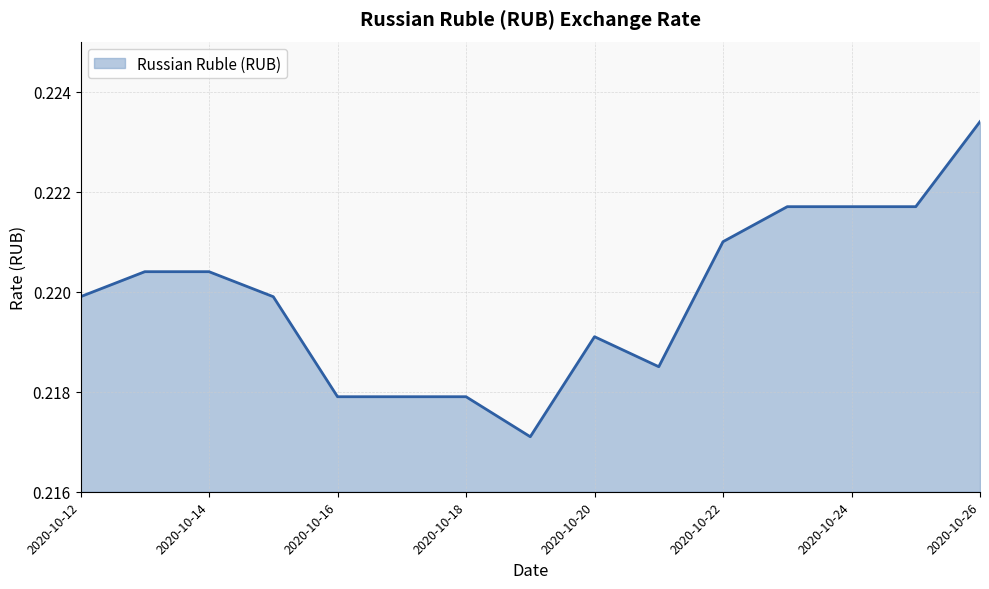

Reading left to right, extract all data points from this chart.

2020-10-12=0.2	2020-10-13=0.2	2020-10-14=0.2	2020-10-15=0.2	2020-10-16=0.2	2020-10-17=0.2	2020-10-18=0.2	2020-10-19=0.2	2020-10-20=0.2	2020-10-21=0.2	2020-10-22=0.2	2020-10-23=0.2	2020-10-24=0.2	2020-10-25=0.2	2020-10-26=0.2